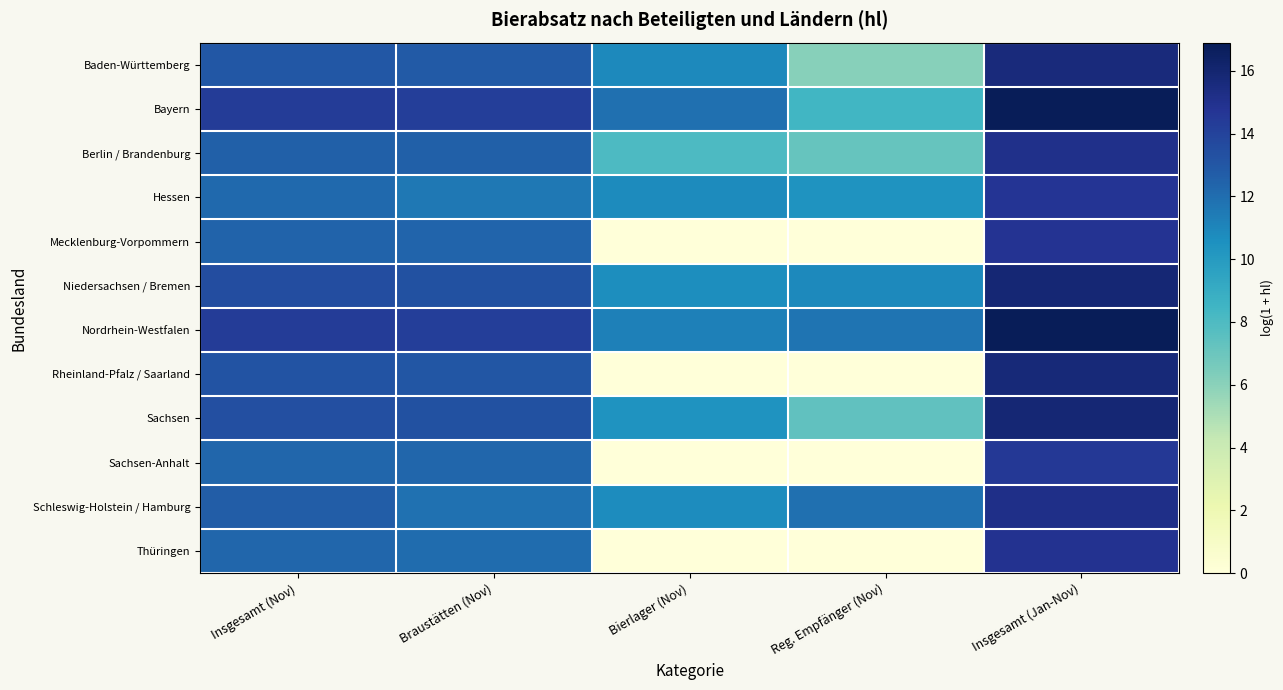

At which category does the chart reach its peak across all series?

Insgesamt (Jan-Nov)